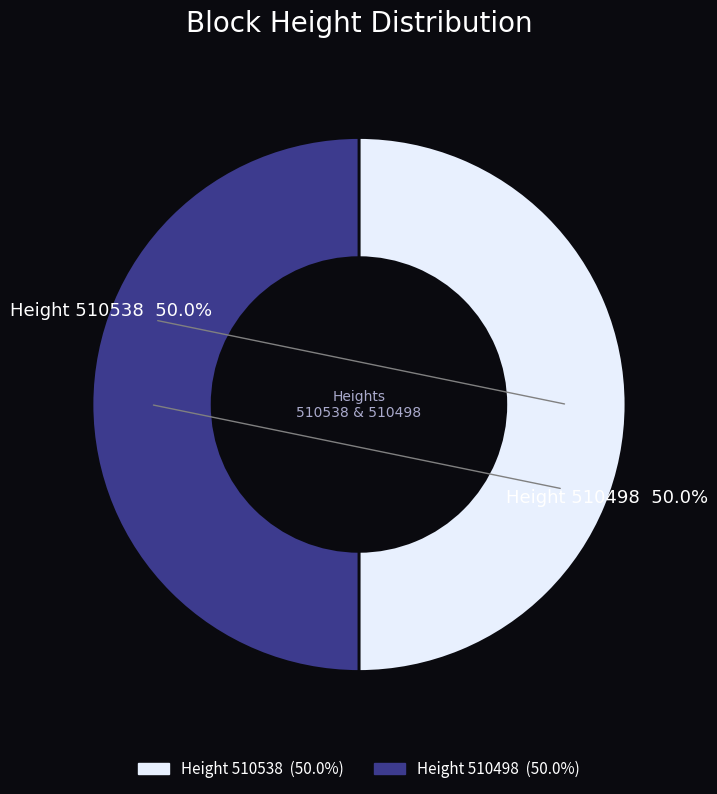

How many slices are in this pie chart?

2